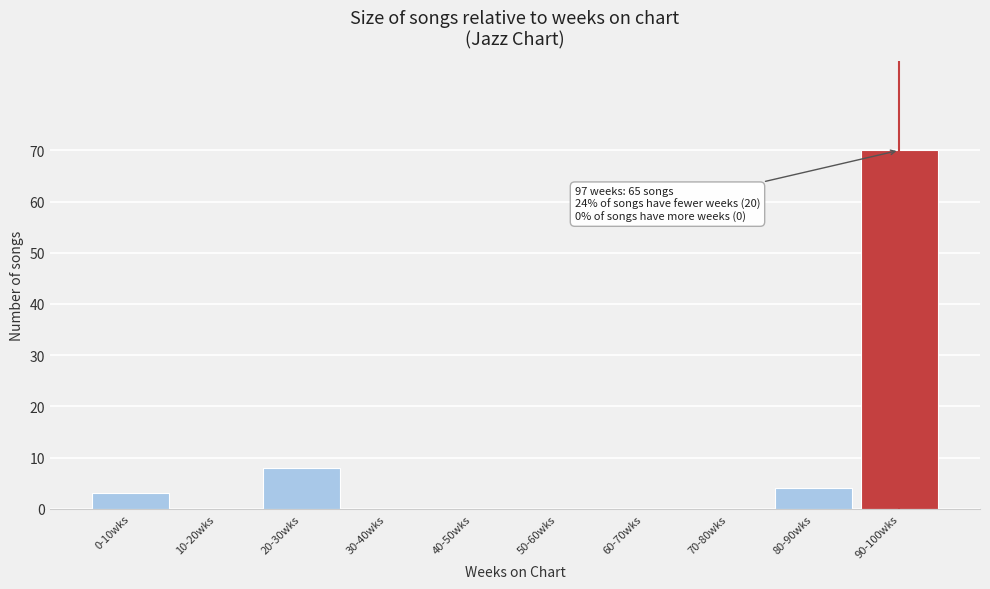

Reading left to right, transcribe all the data shown in this chart.

0-10wks=3	10-20wks=0	20-30wks=8	30-40wks=0	40-50wks=0	50-60wks=0	60-70wks=0	70-80wks=0	80-90wks=4	90-100wks=70